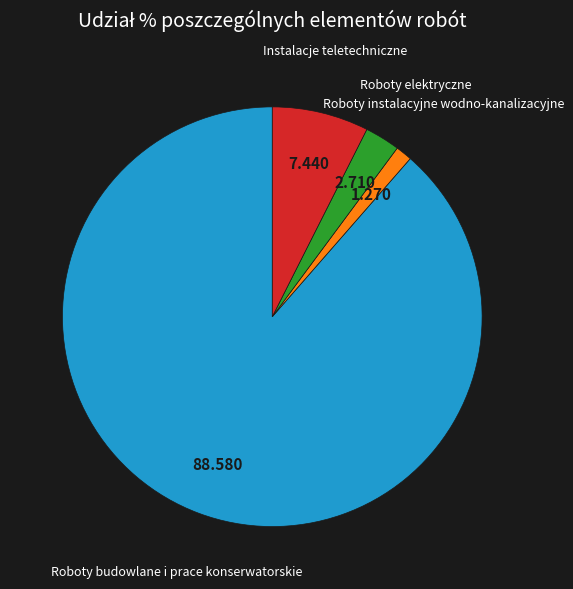

Does any single category account for the majority?

Yes